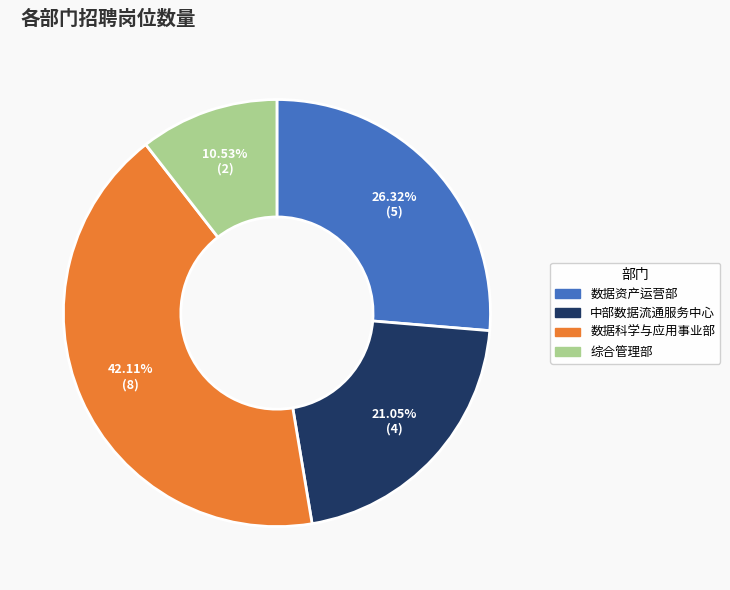

Does 数据科学与应用事业部 represent more than half of the total?

No